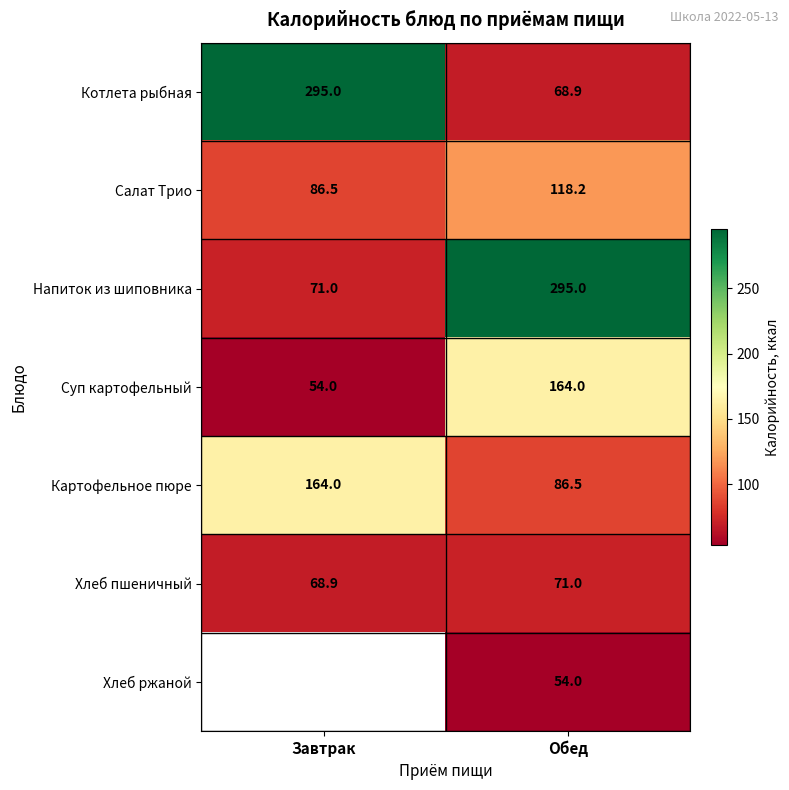

Between Завтрак and Обед, which is larger?

Завтрак